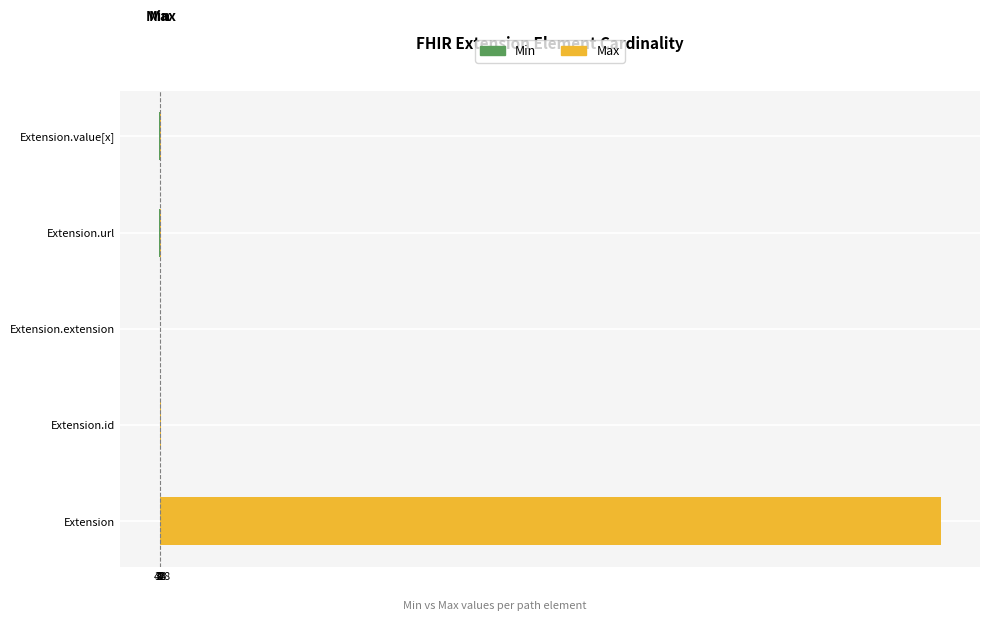

Between Extension.extension and Extension.id, which is larger?

Extension.extension